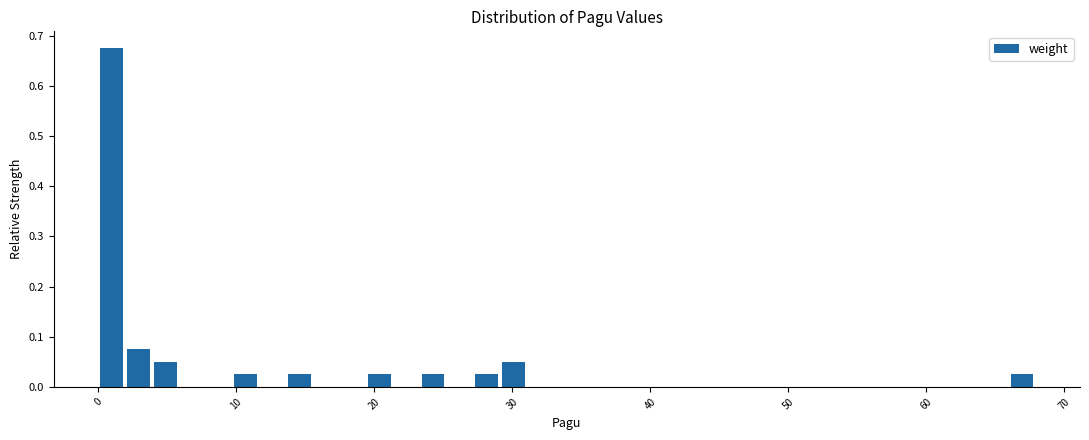

Around what value on the x-axis is the tallest bar? Give the approximate position of its centre, as read against the axis.

1